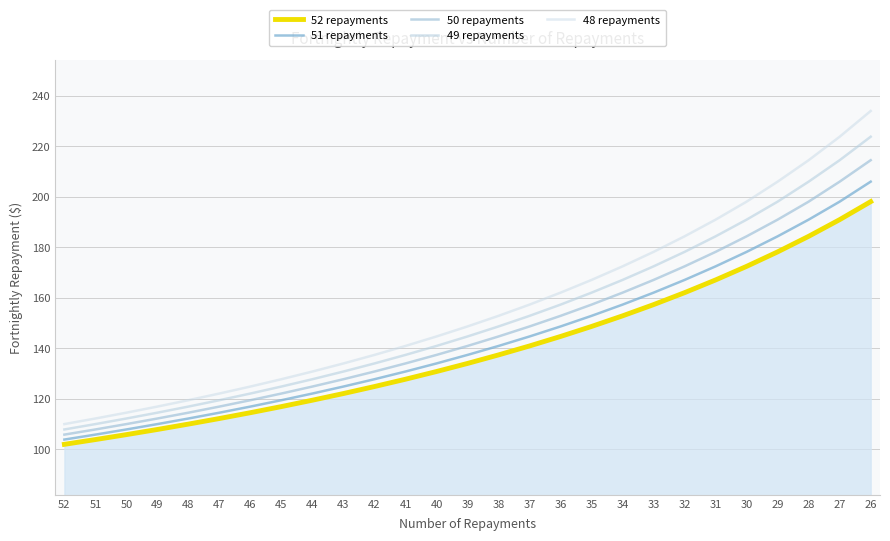

How many lines are shown in the chart?

5